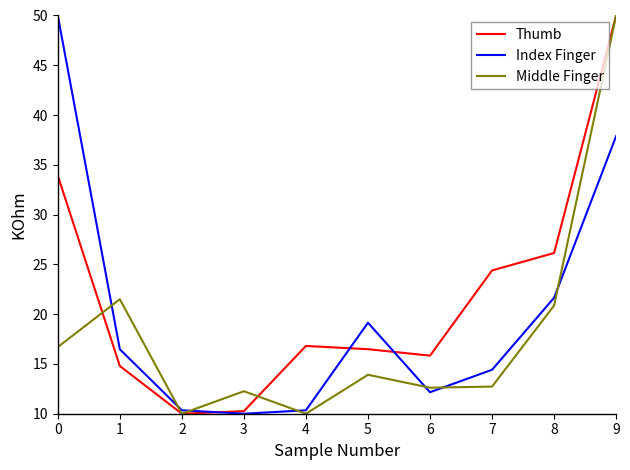

How many lines are shown in the chart?

3